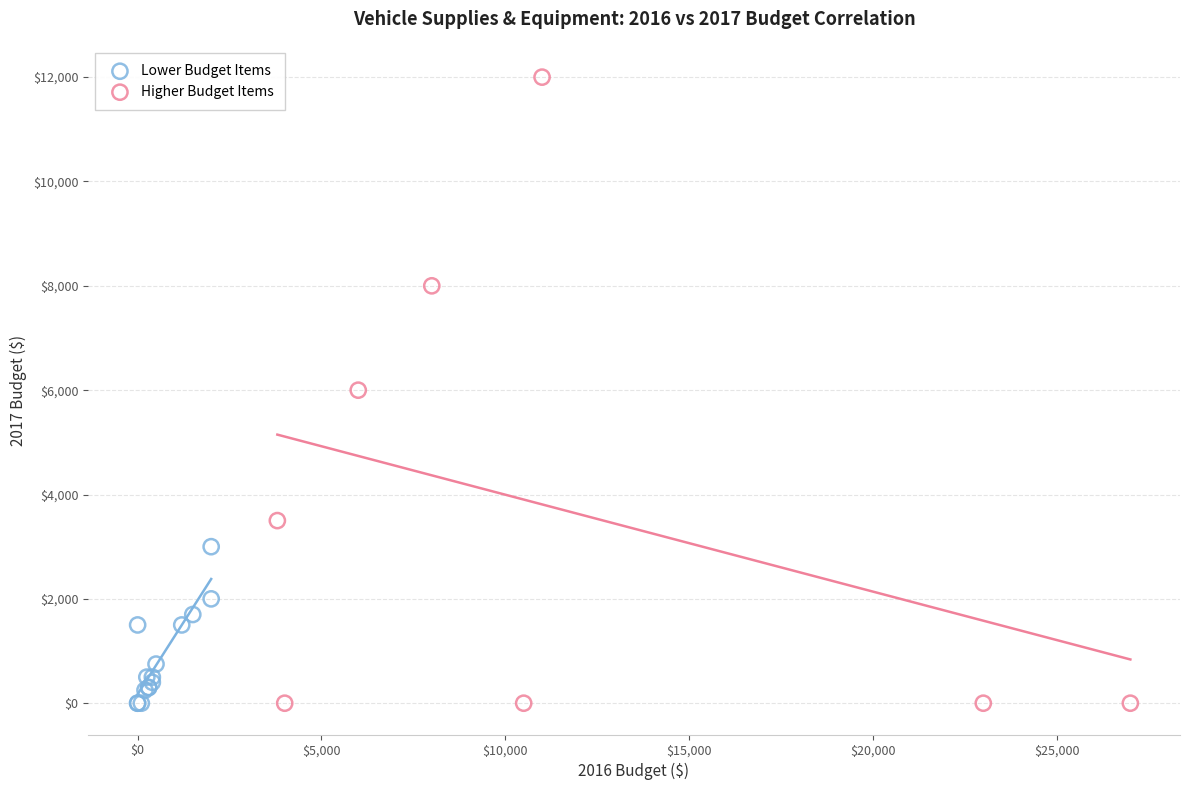

Which series contains the highest Y value?

Higher Budget Items